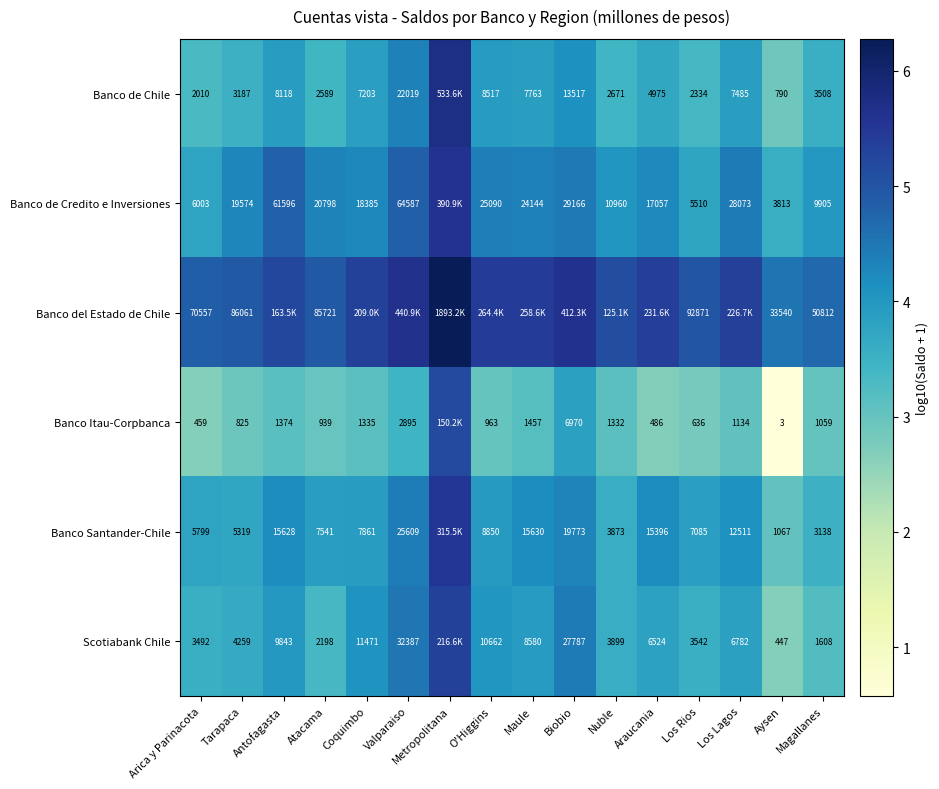

Is the value of Banco de Credito e Inversiones at Los Lagos greater than the value of Scotiabank Chile at Maule?

Yes